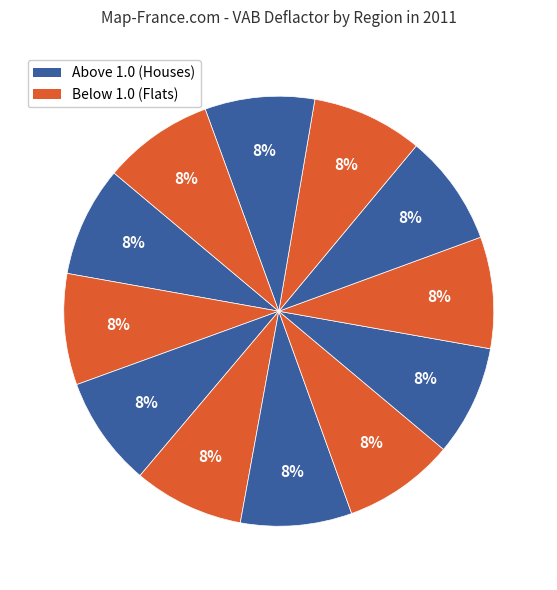

How many segments does this pie chart have?

12